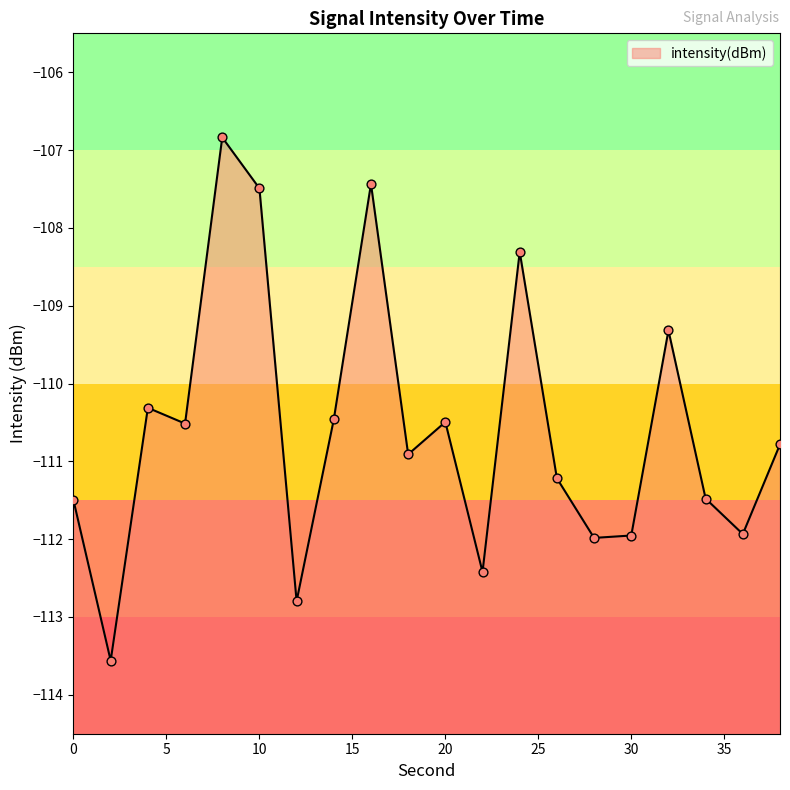

Between 34 and 20, which is larger?

20